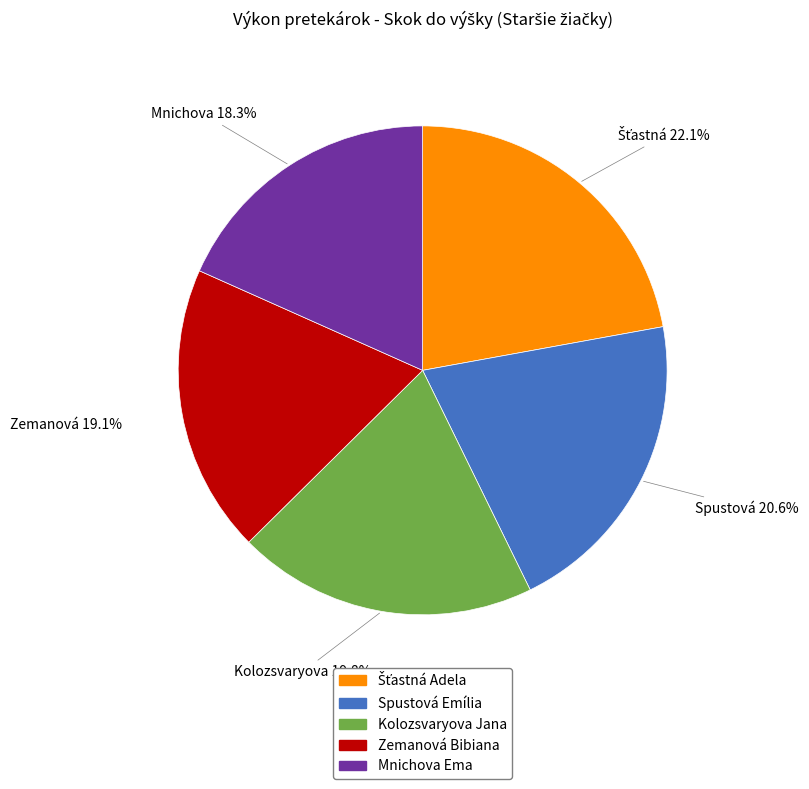

To the nearest percent, what is the average slice percentage?

20%